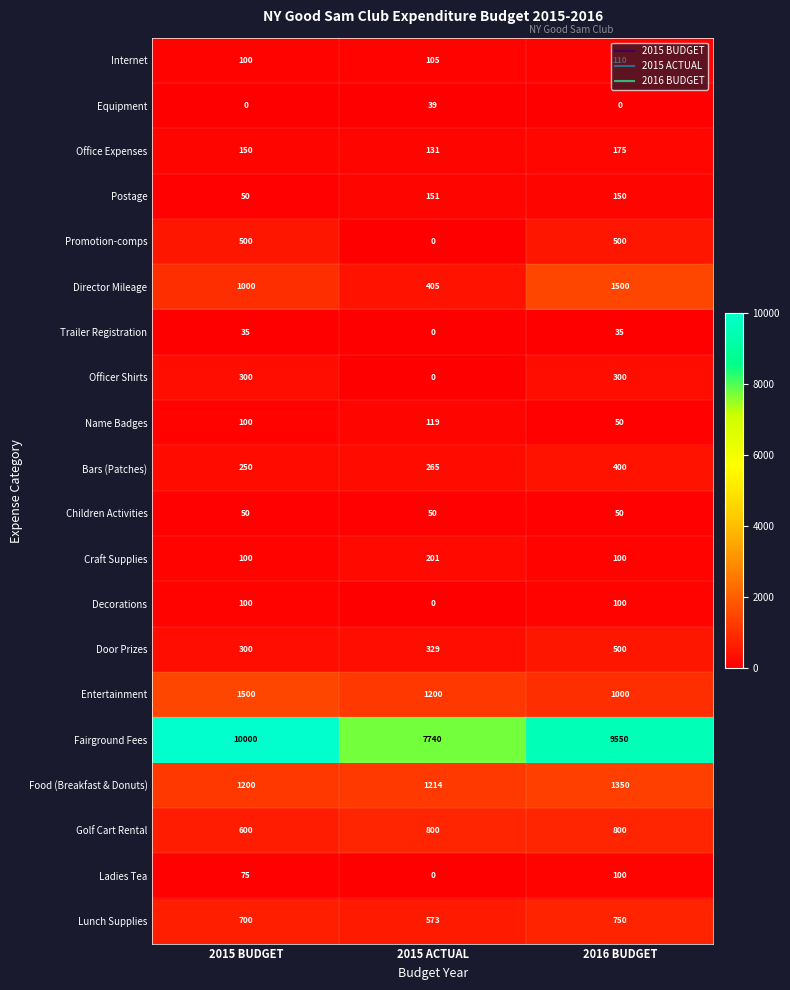

The value of Decorations at 2015 BUDGET is 149. True or false?

False